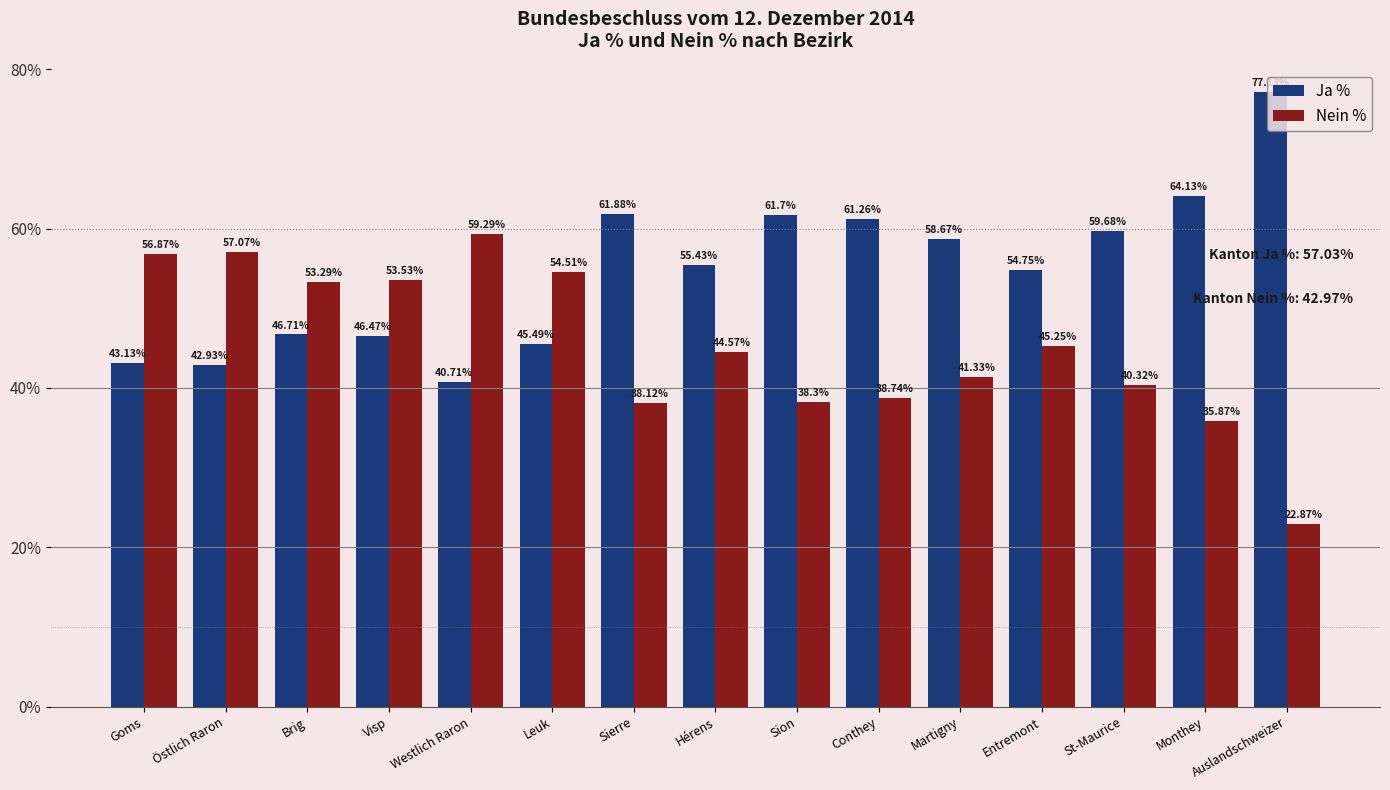

What is the spread (max minus min) of values at Sion?

23.4